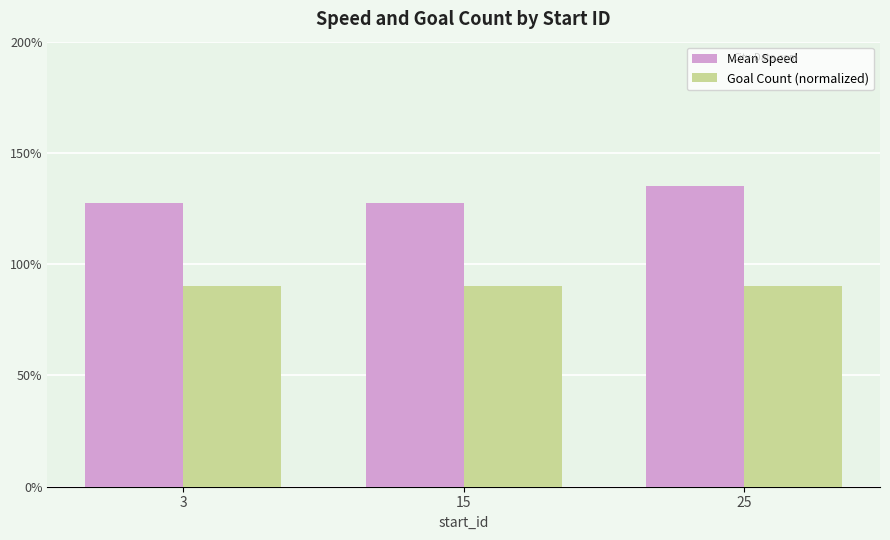

Reading right to left, transcribe all the data shown in this chart.

Mean Speed: 1.4	1.3	1.3
Goal Count (normalized): 0.9	0.9	0.9